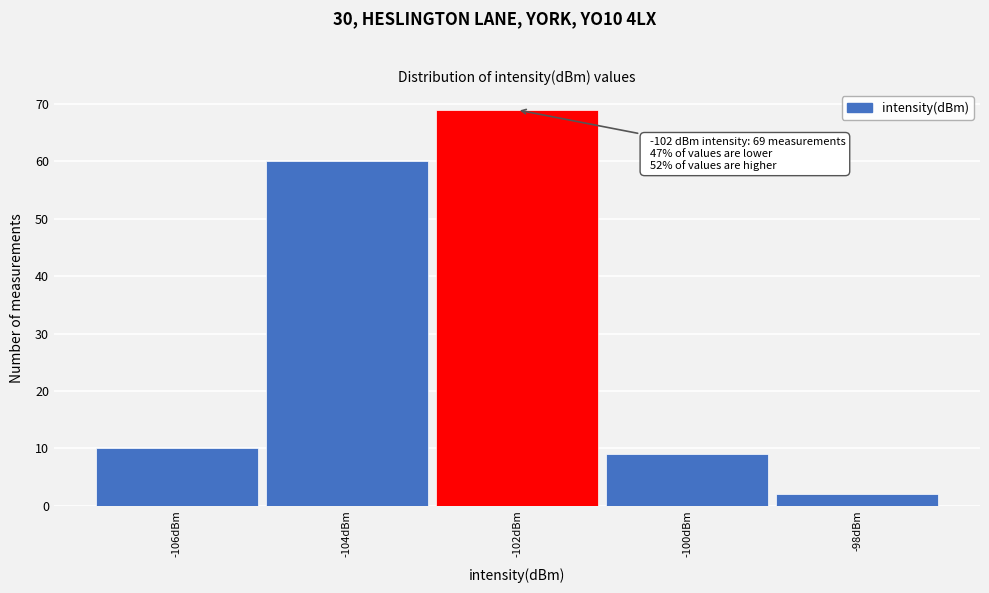

Reading right to left, extract all data points from this chart.

2	9	69	60	10